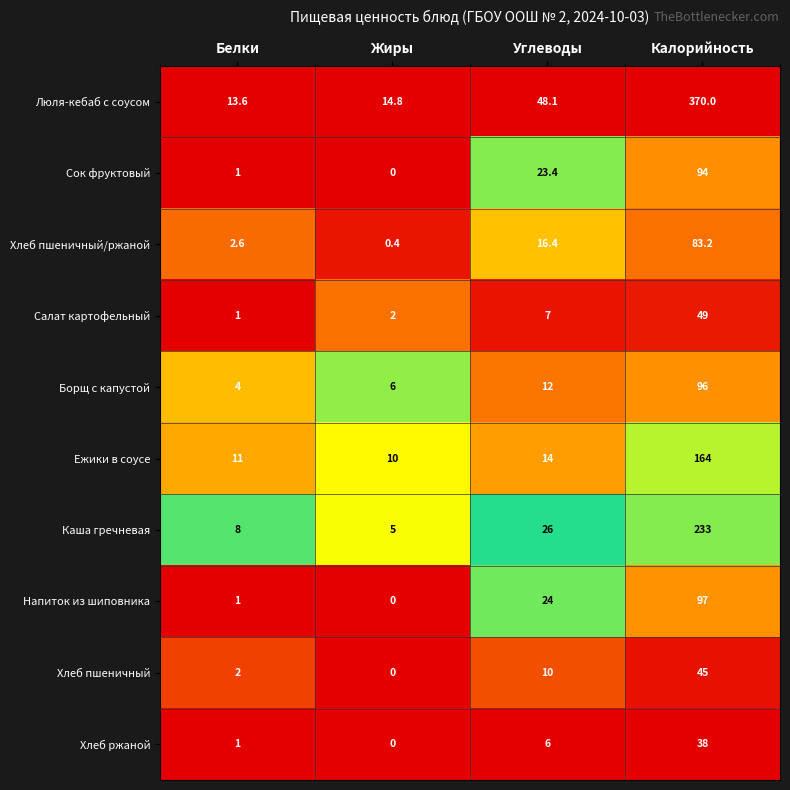

Which series has the widest spread of values?

Люля-кебаб с соусом